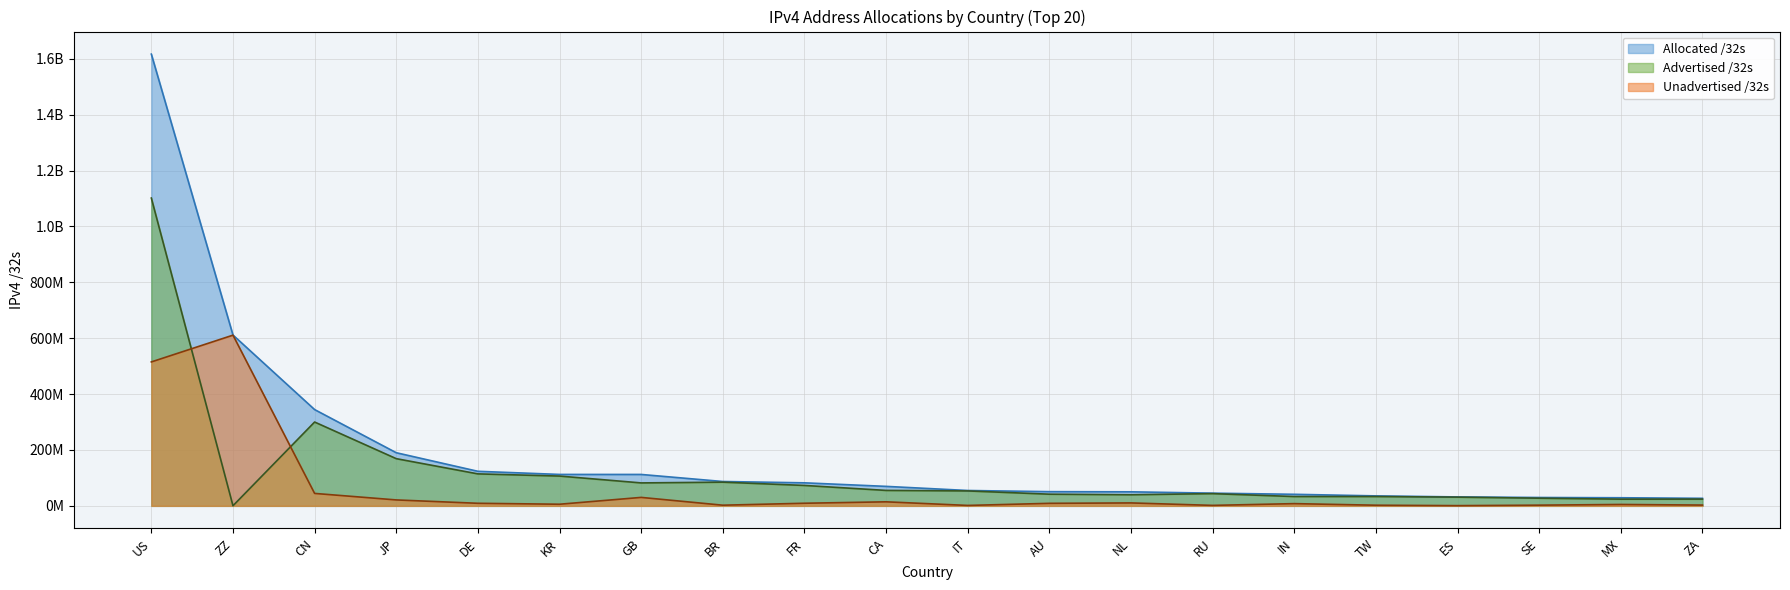

Which series has the largest total across all categories?

Allocated /32s